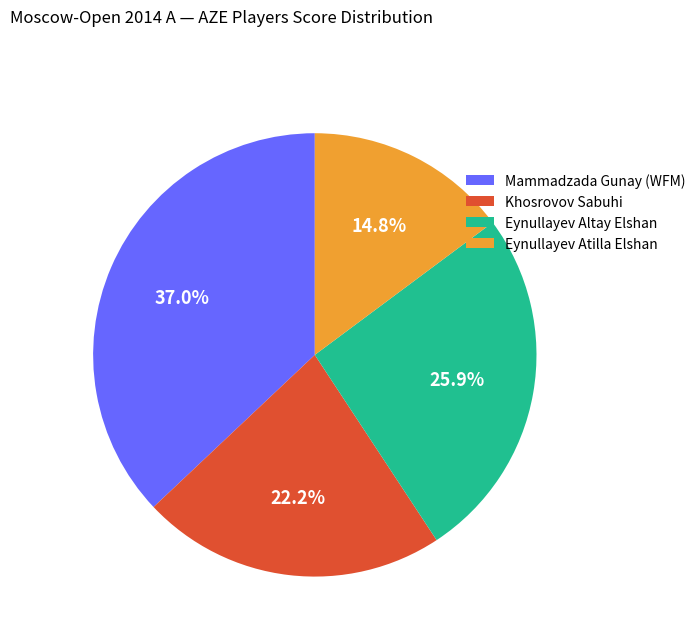

Is Mammadzada Gunay (WFM) the majority of the pie?

No